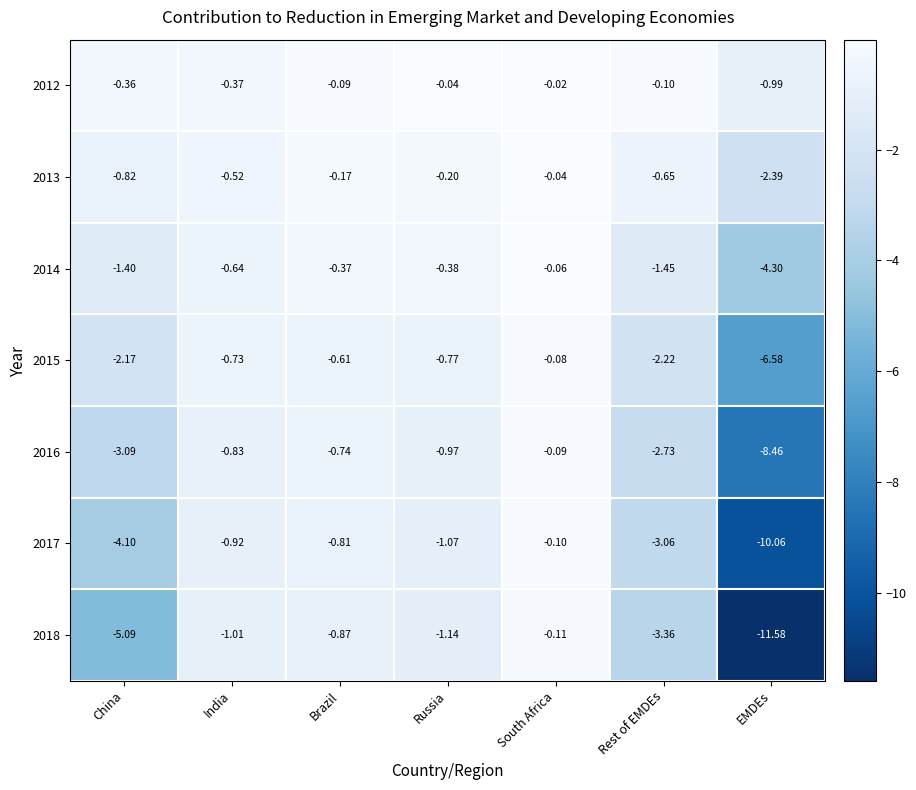

At China, list the series in order from largest to smallest.

2012, 2013, 2014, 2015, 2016, 2017, 2018